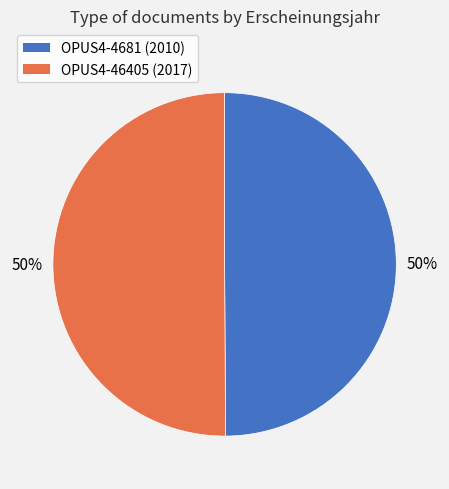

What is the ratio of the value at OPUS4-4681 to the value at OPUS4-46405?

1.0